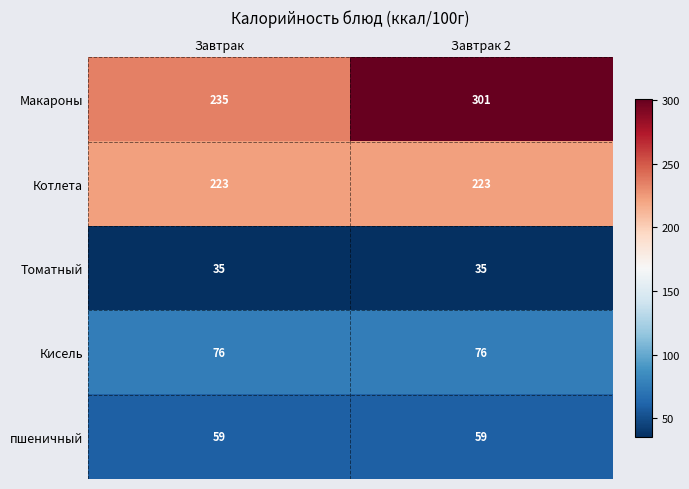

What is the maximum value shown in the chart?

301